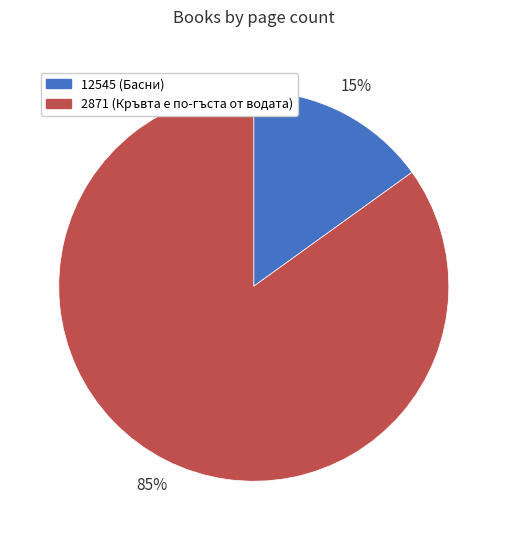

The 12545 slice represents 15% of the pie. True or false?

True